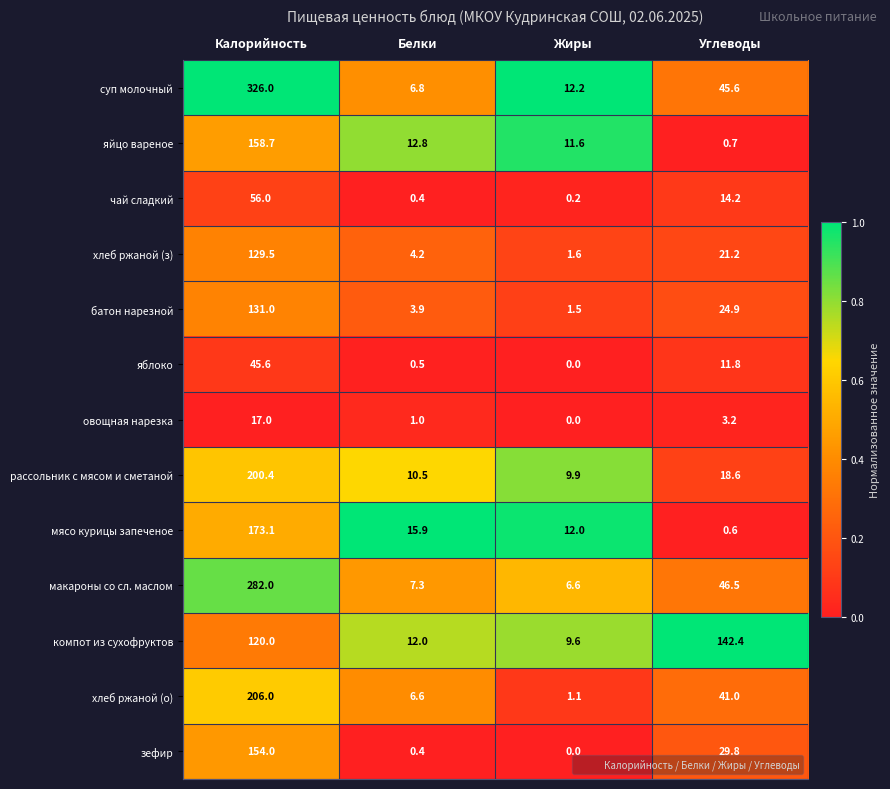

What is the sum of the макароны со сл. маслом values at Жиры and Белки?

13.9